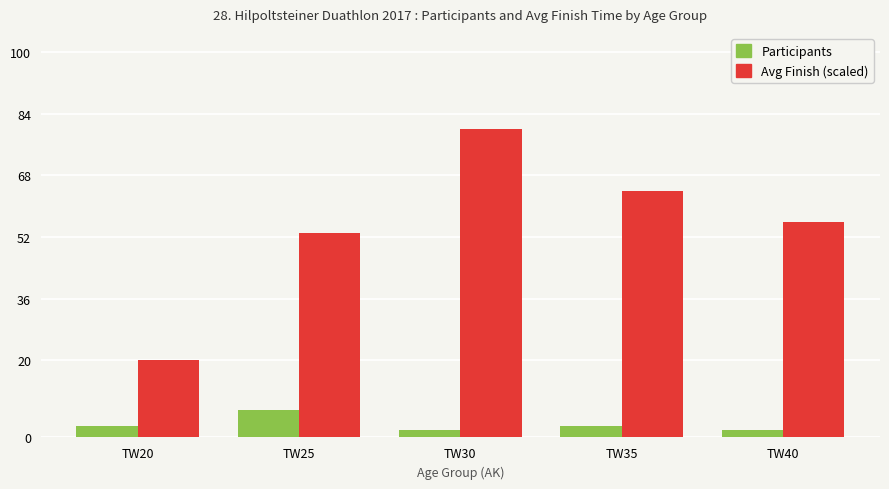

Reading left to right, list all the values displayed in this chart.

Participants: TW20=3	TW25=7	TW30=2	TW35=3	TW40=2
Avg Finish (scaled): TW20=20	TW25=53	TW30=80	TW35=64	TW40=56